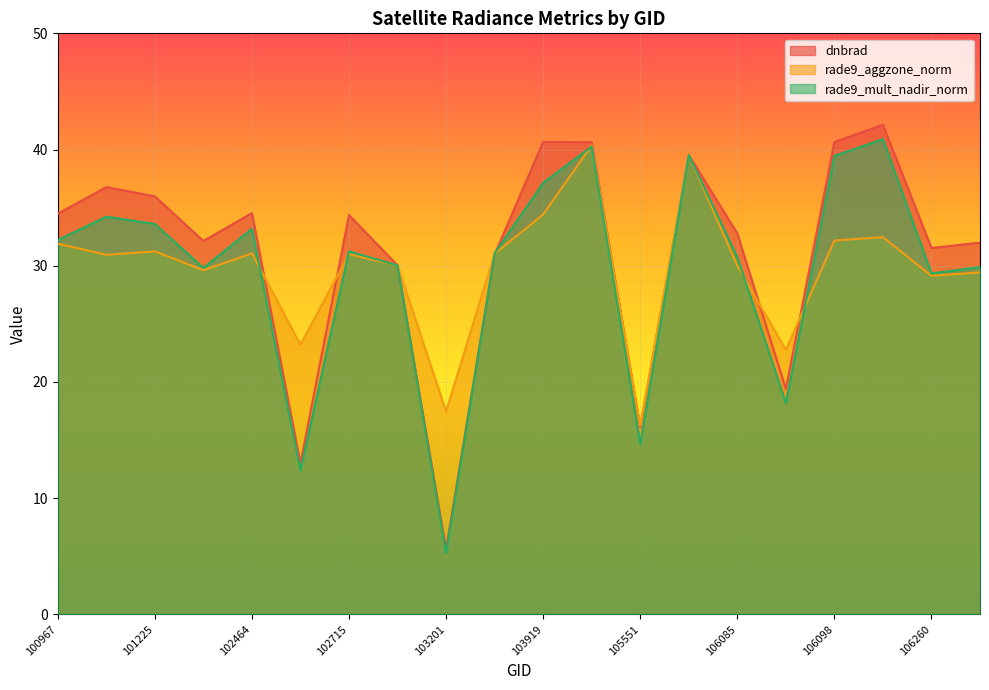

What value does the rade9_mult_nadir_norm series have at 101348?

29.8